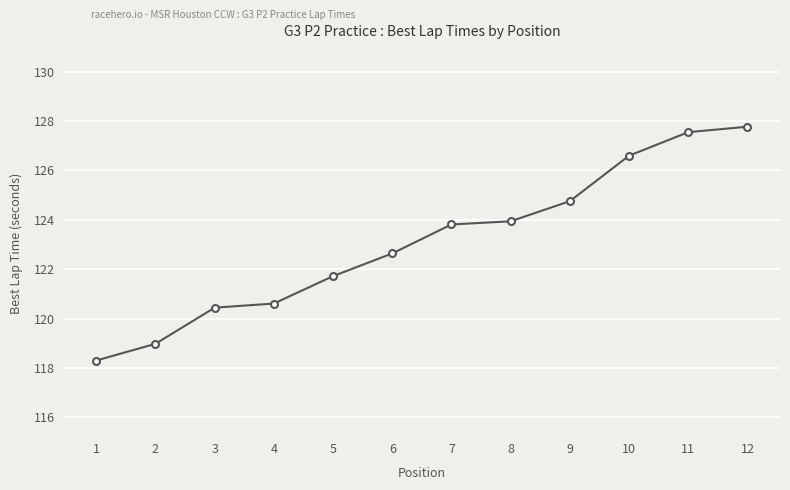

Is this an area chart (filled region under the line)?

No